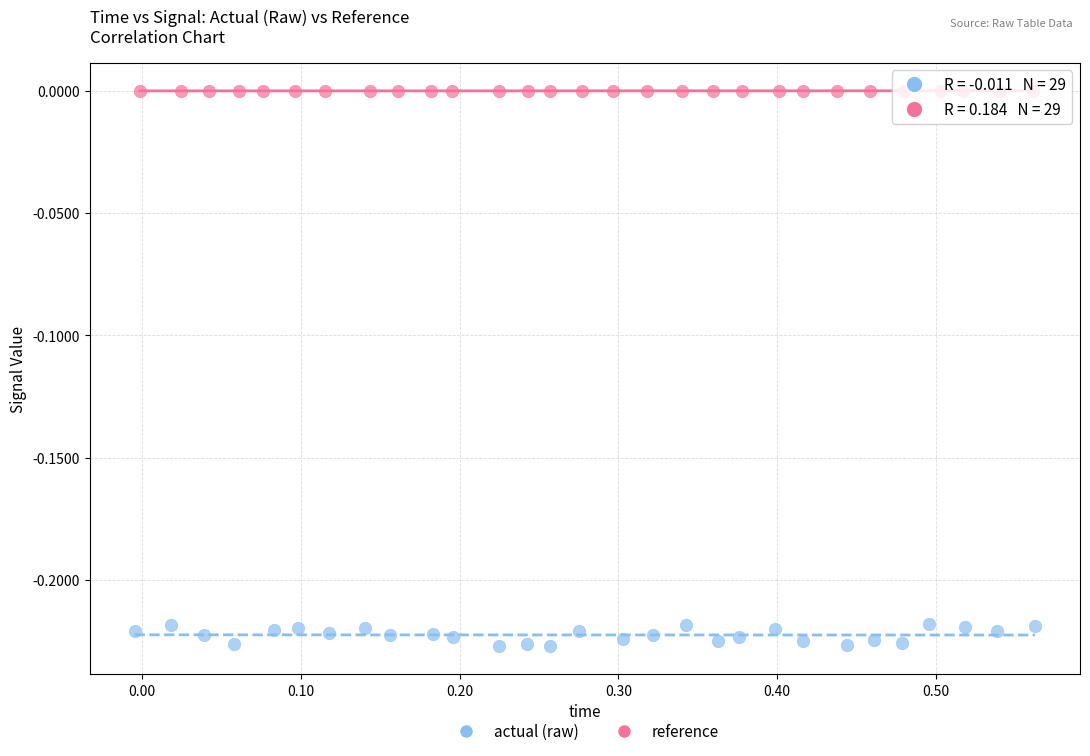

Which series reaches the minimum Y coordinate?

reference